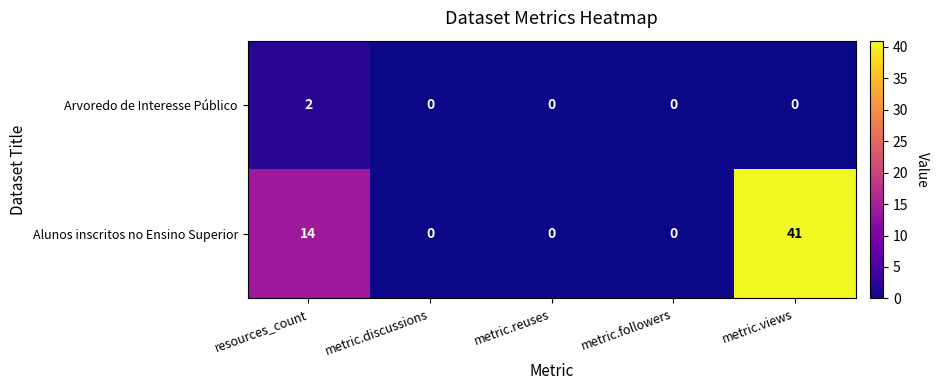

What is the greatest value displayed?

41